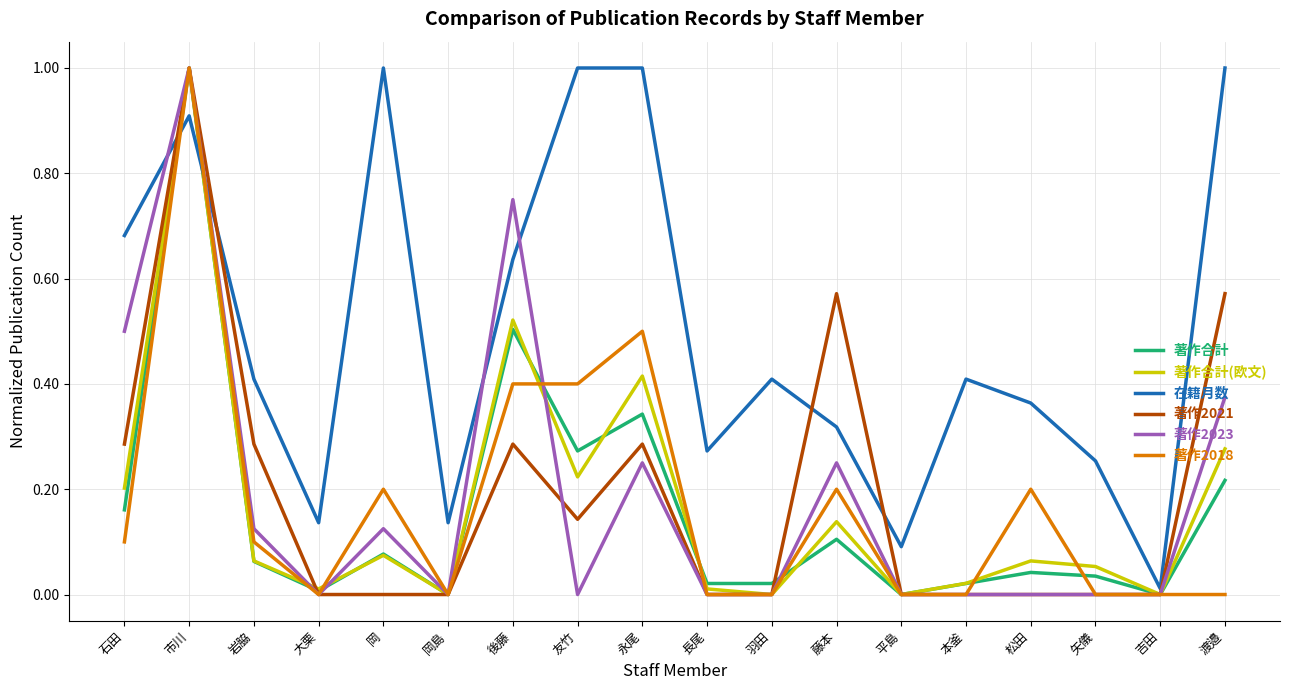

The 著作合計(欧文) series shows 0.4 at 友竹. True or false?

False